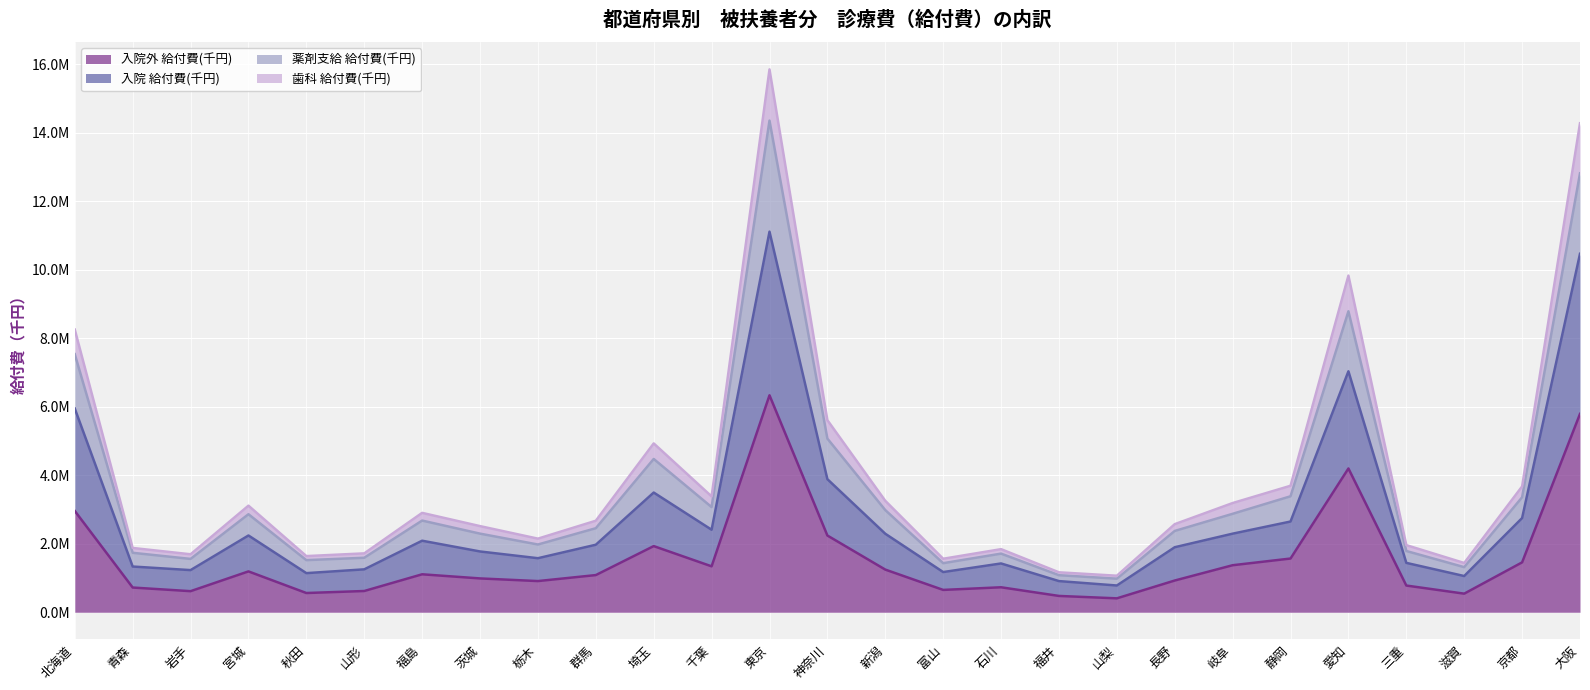

How many data points does each series have?

27